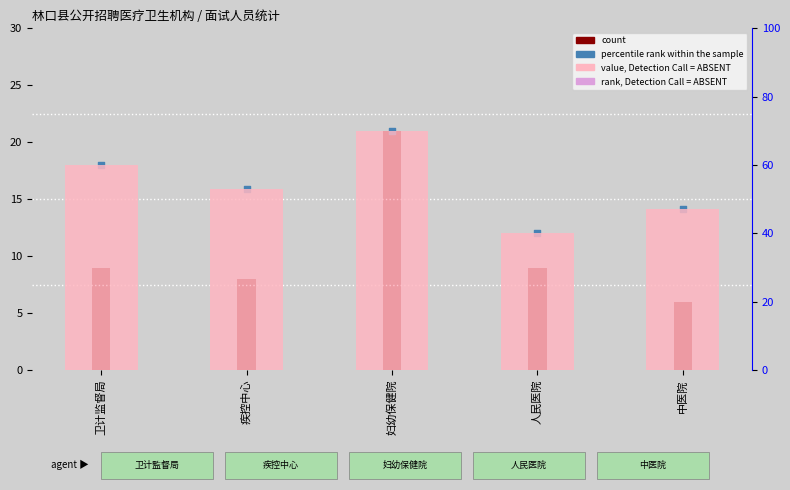

At which category is the sum across all series the highest?

妇幼保健院